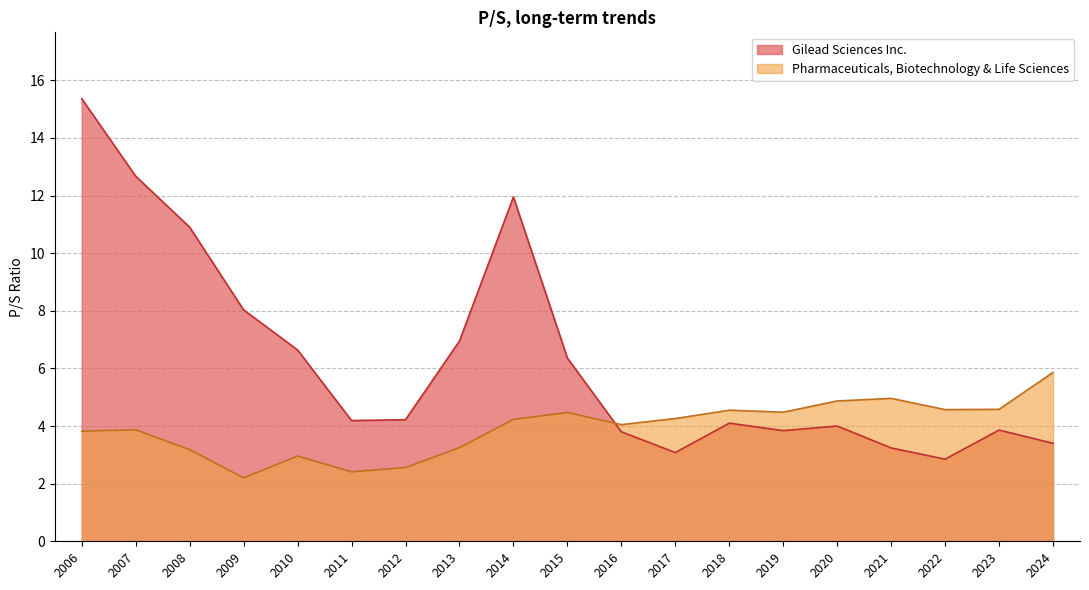

Which series has the largest total across all categories?

Gilead Sciences Inc.